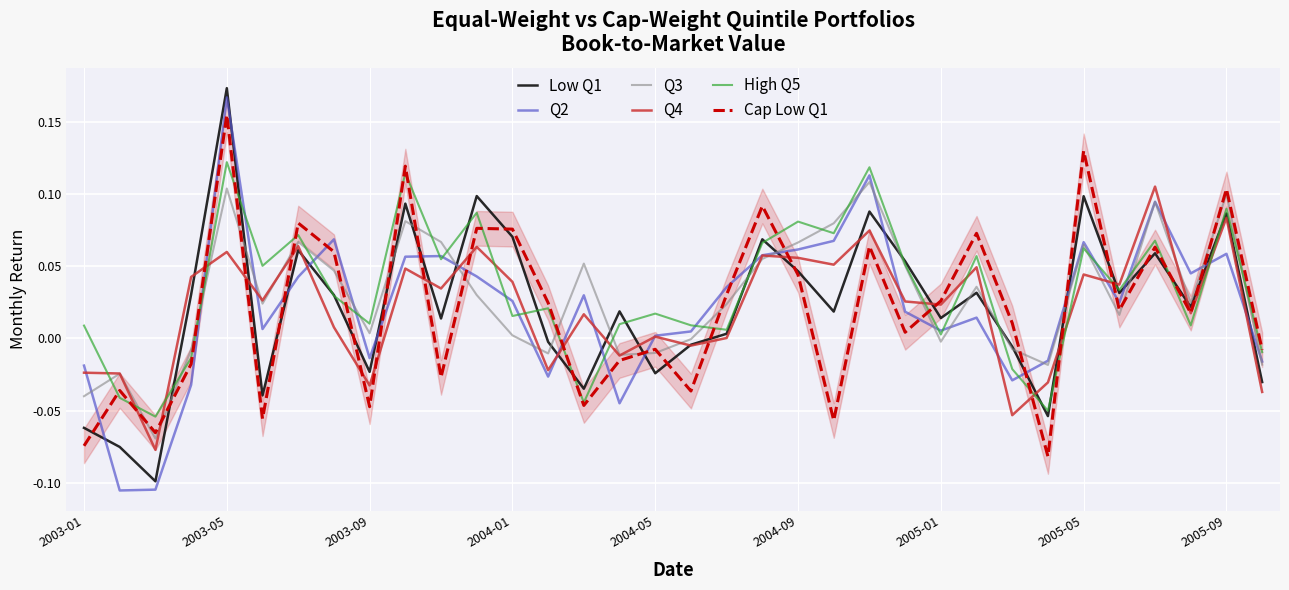

What are all the series names shown in the legend?

Low Q1, Q2, Q3, Q4, High Q5, Cap Low Q1